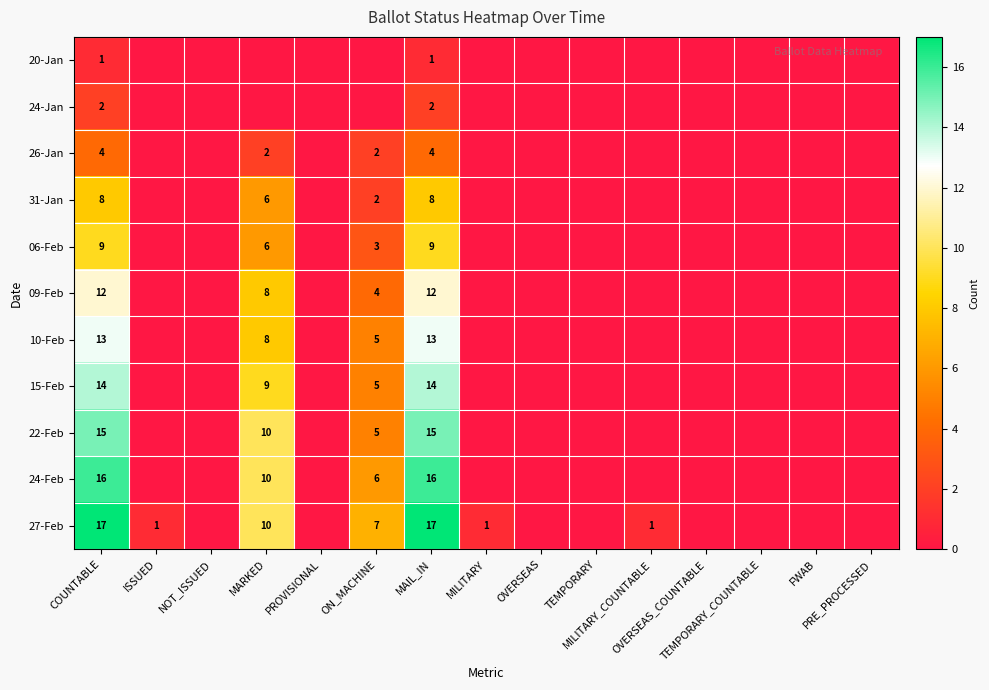

The value of 09-Feb at PRE_PROCESSED is 6. True or false?

False